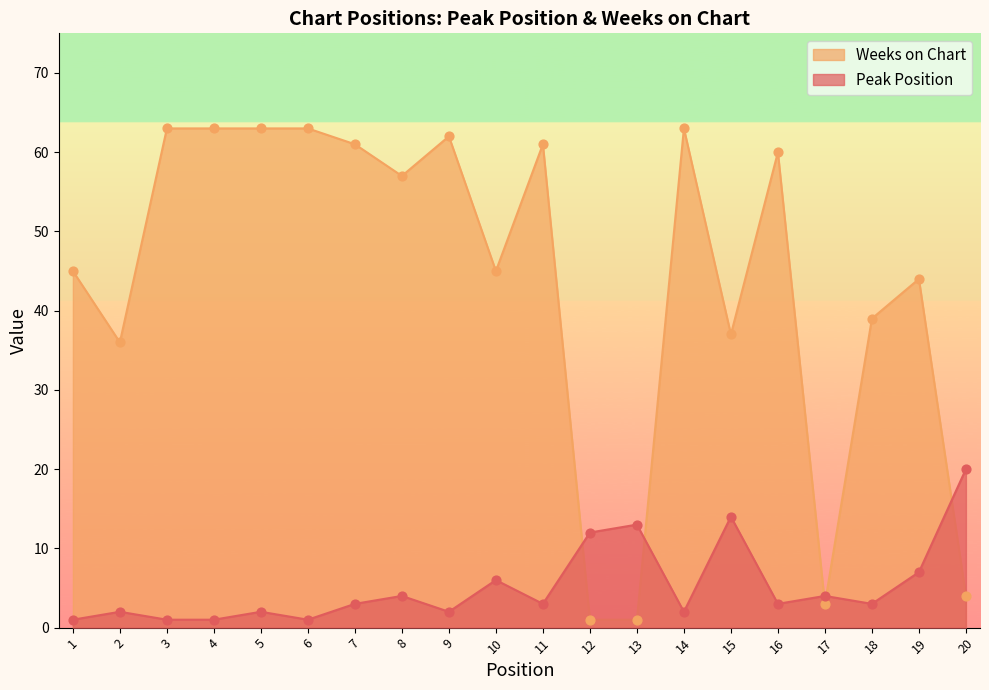

What is the total value across all series at 8?

61